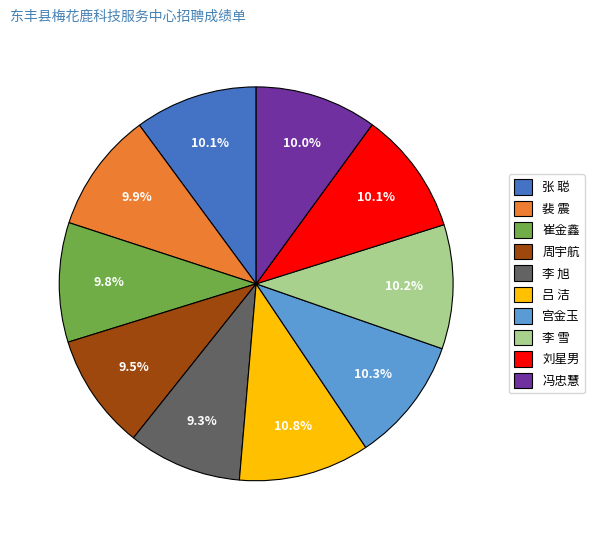

Approximately how many times larger is the value at 吕 洁 compared to 裴 震?

1.1